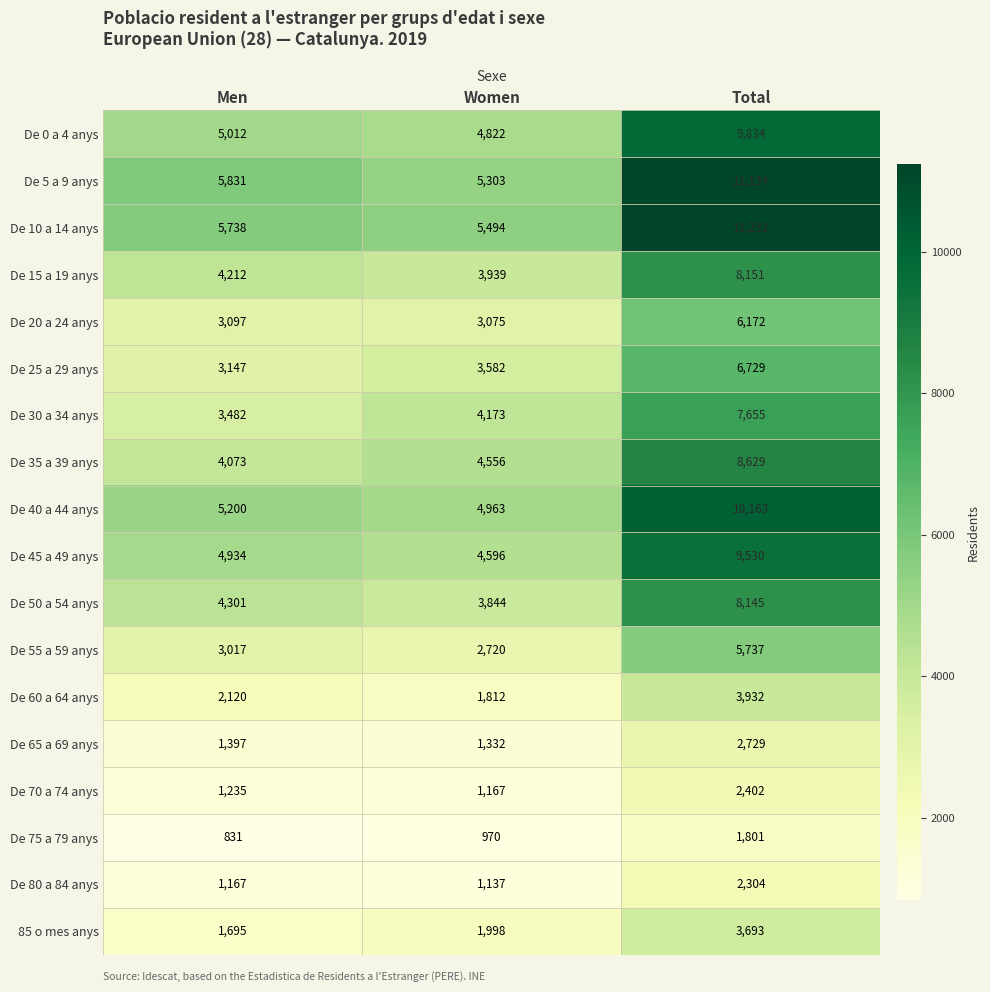

What is the maximum value for De 50 a 54 anys?

8145